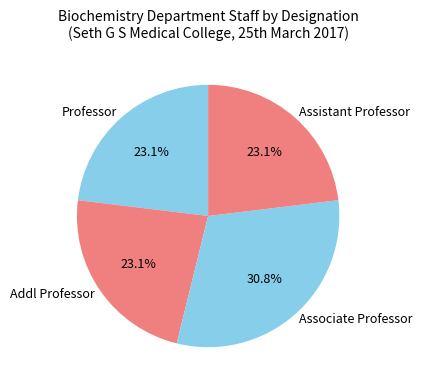

What is the total percentage of Professor and Associate Professor?

53.8%